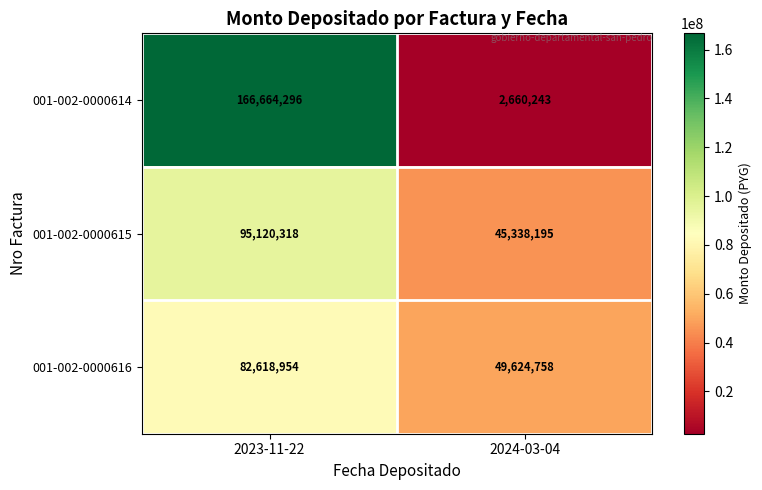

Reading right to left, extract all data points from this chart.

001-002-0000614: 2660243	166664296
001-002-0000615: 45338195	95120318
001-002-0000616: 49624758	82618954